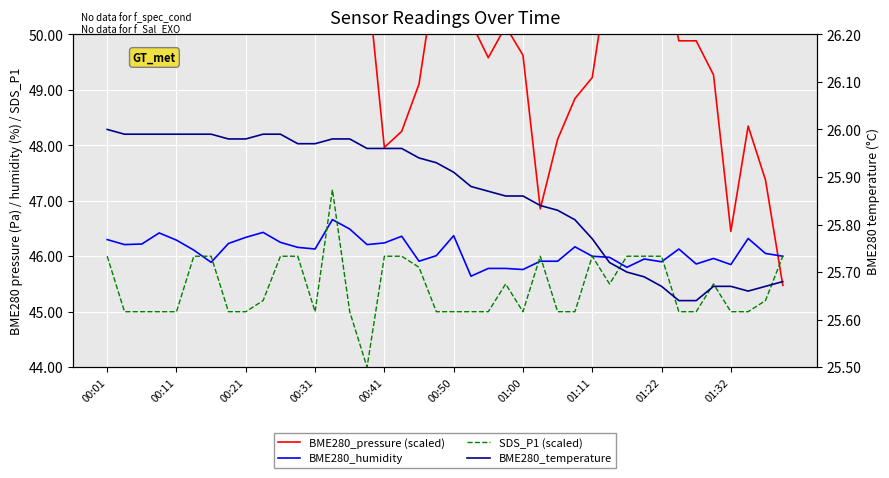

What is the sum of all BME280_pressure (scaled) values?

2151.0